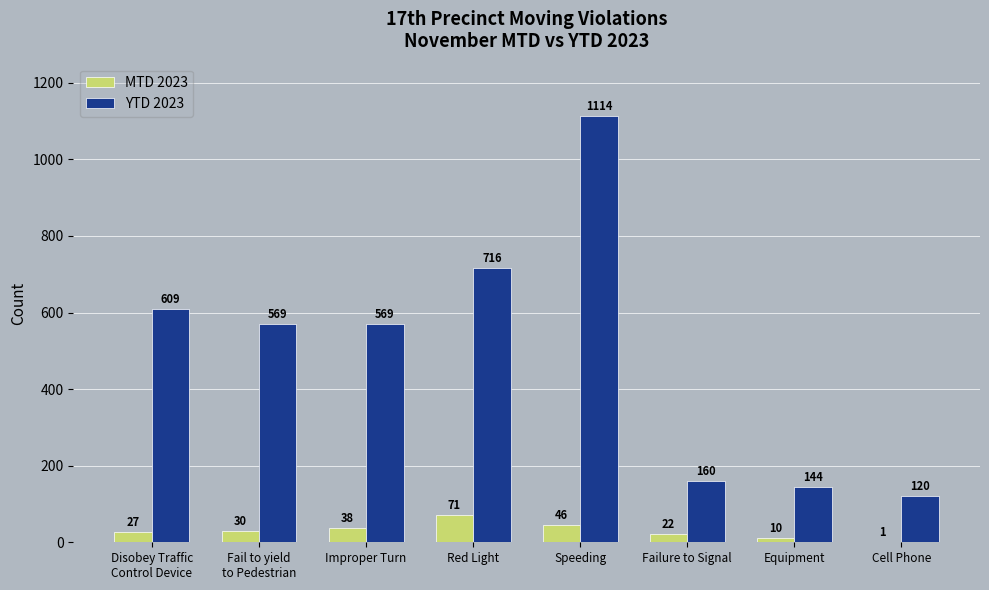

True or false: MTD 2023 has a value of 10 at Equipment.

True